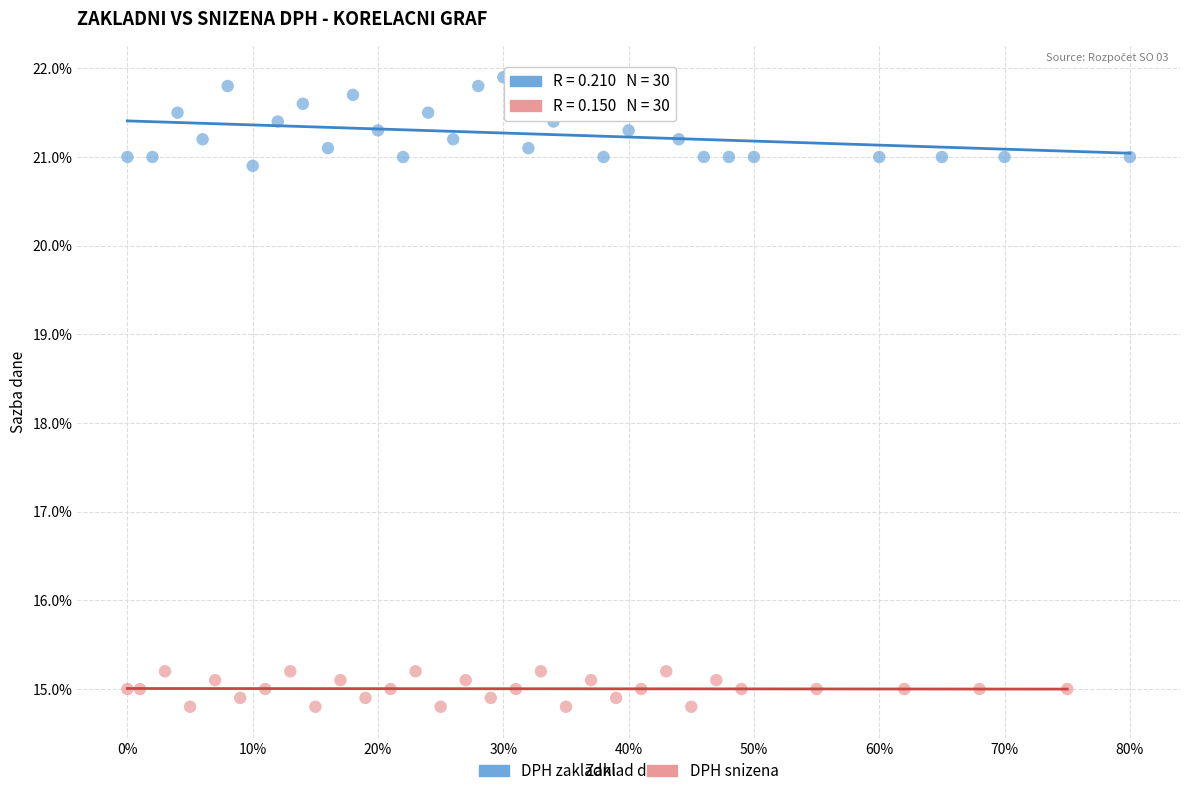

Which series has the widest spread of Y values?

DPH zakladni